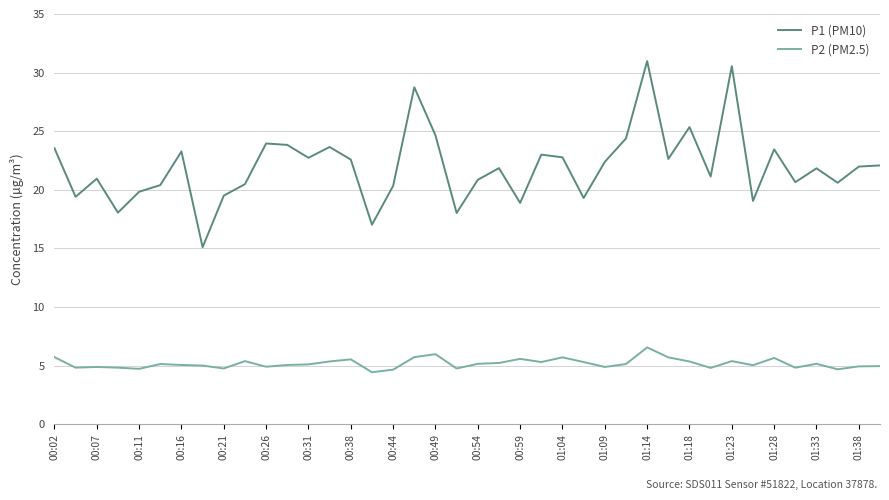

List the series in order of their overall mean, lowest first.

P2 (PM2.5), P1 (PM10)